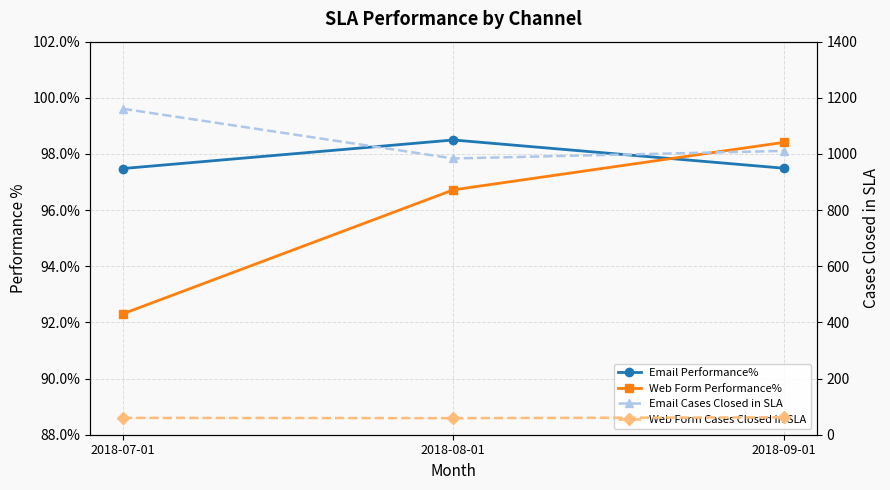

Where does the Email Cases Closed in SLA series first go above 1011?

2018-07-01